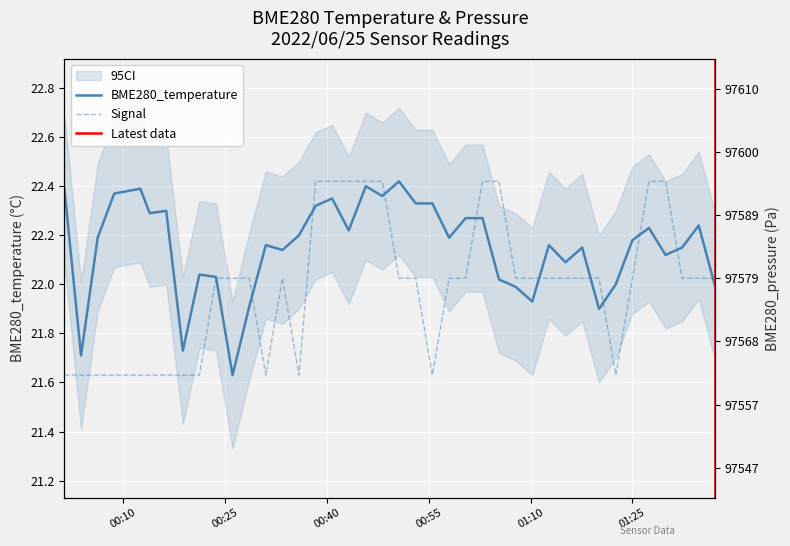

True or false: BME280_pressure and Signal intersect in this chart.

False